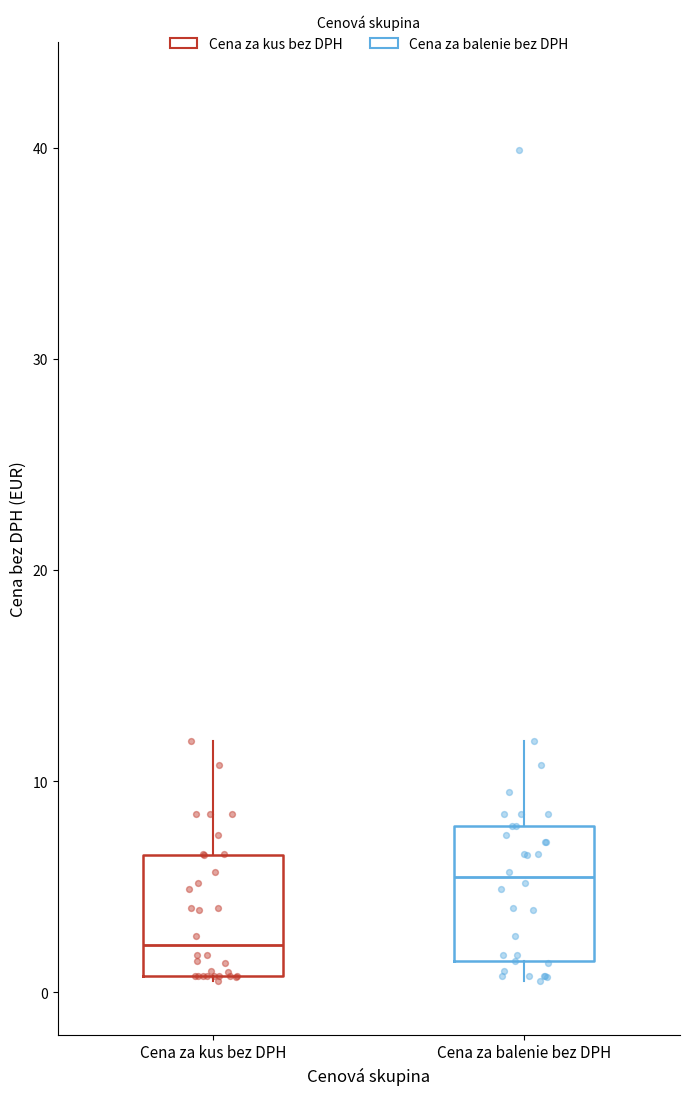

Reading left to right, transcribe this box plot: for each box, give where its median line is, the range the box spans, and where its two whiskers end, as read against the y-axis. The values are not printed on the chart, so give them approximately, as read against the axis.

Cena za kus bez DPH: median 2, box 1 to 7, whiskers 1 to 12
Cena za balenie bez DPH: median 5, box 1 to 8, whiskers 1 (just below the box's lower edge) to 12